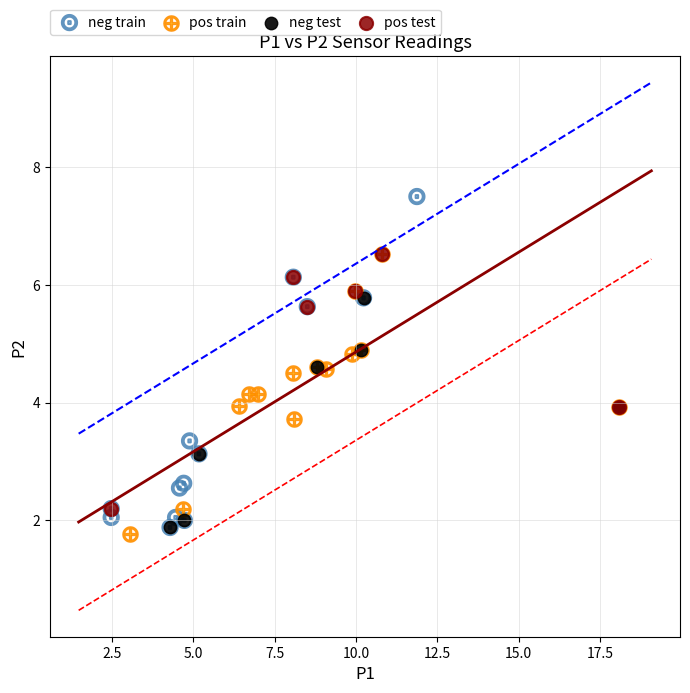

Which series contains the highest Y value?

neg train